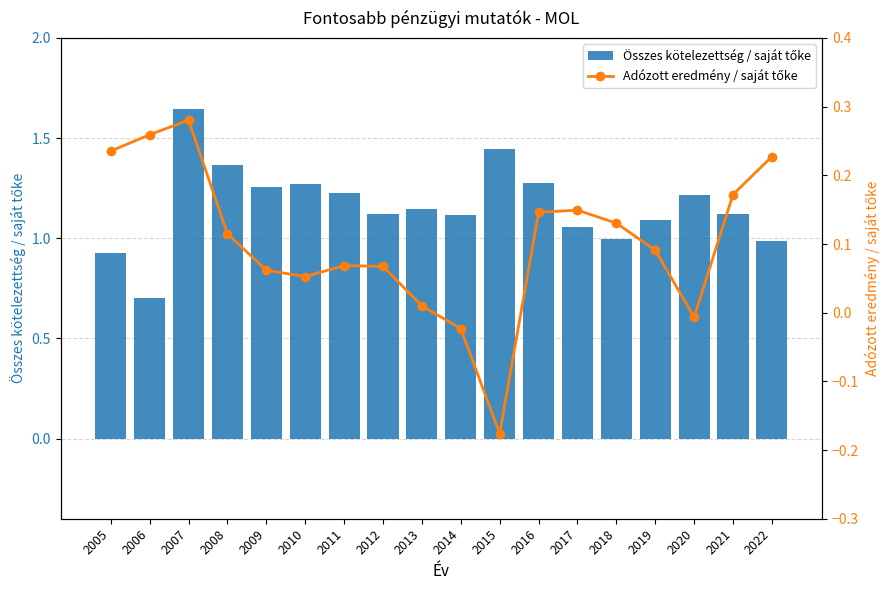

How many data points in Adózott eredmény / saját tőke are less than 0?

3